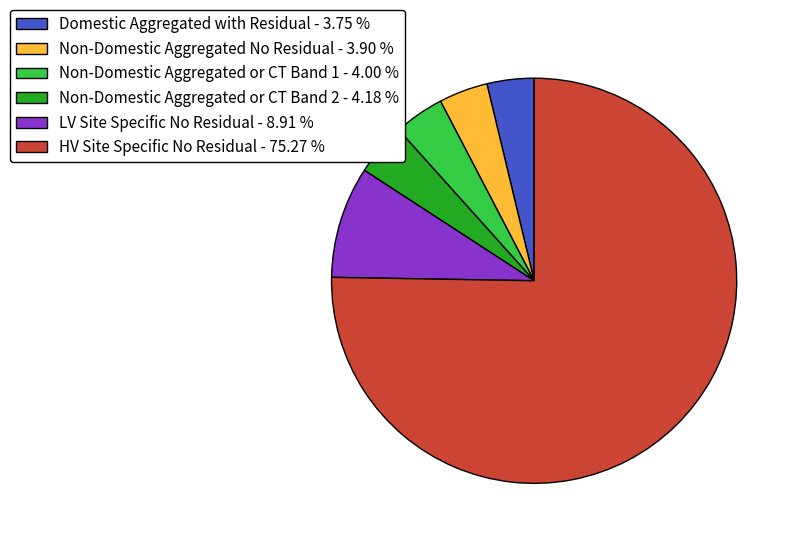

Do LV Site Specific No Residual - 8.91 % and HV Site Specific No Residual - 75.27 % together represent more than half of the pie?

Yes